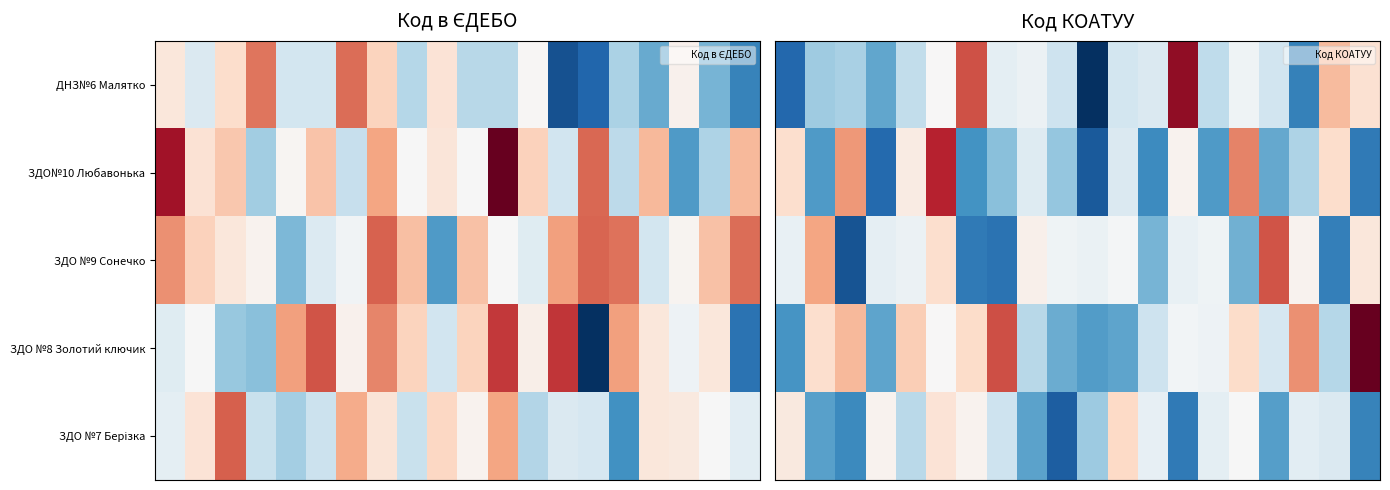

At which category is the sum across all series the highest?

5